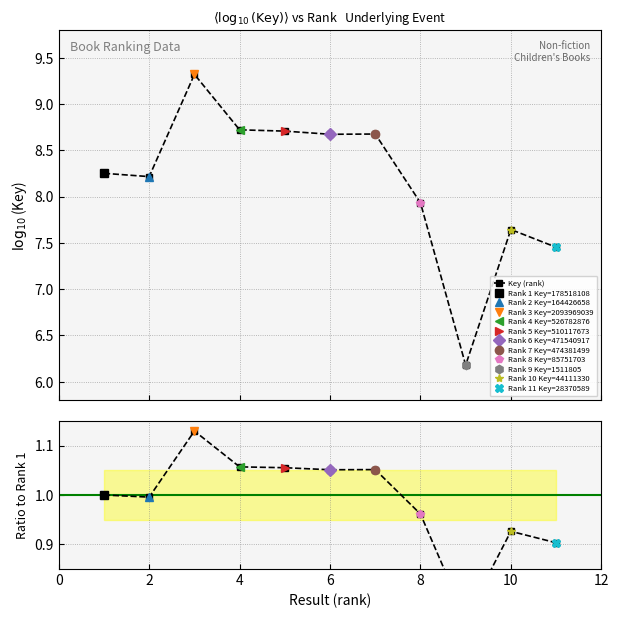

What is the minimum value for Key (rank)?

6.2